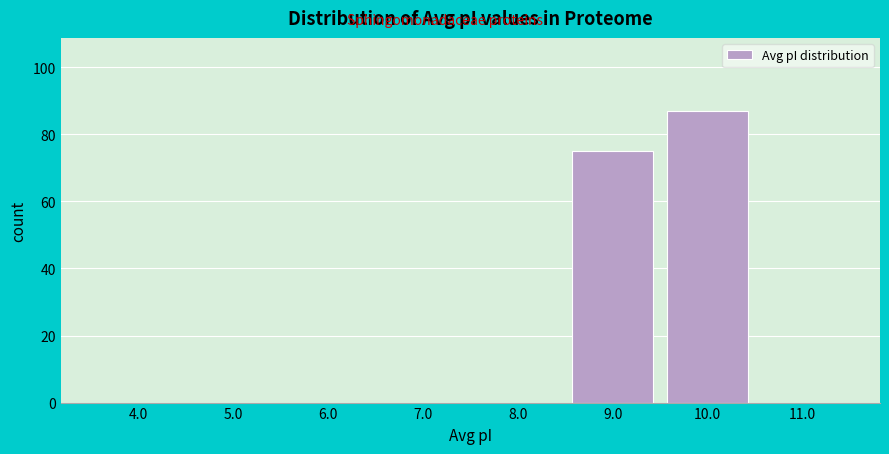

What is the height of the bar covering 9.5 to 10.5 on the x-axis? The values are not printed on the chart, so give them approximately, as read against the axis.

88